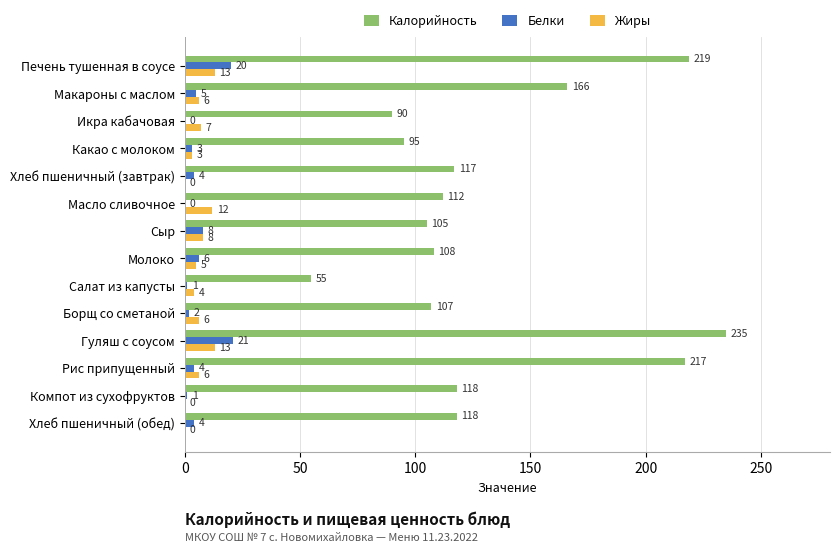

Which series changed the most between Хлеб пшеничный (завтрак) and Печень тушенная в соусе?

Калорийность